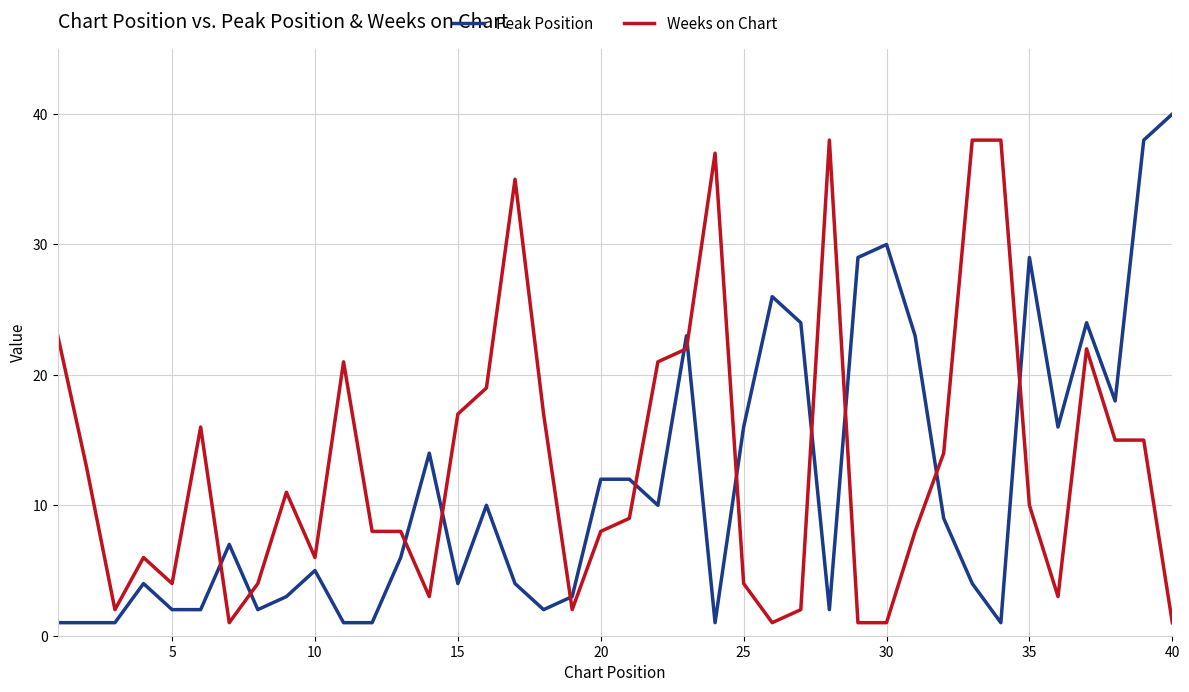

List the series in order of their overall mean, highest first.

Weeks on Chart, Peak Position